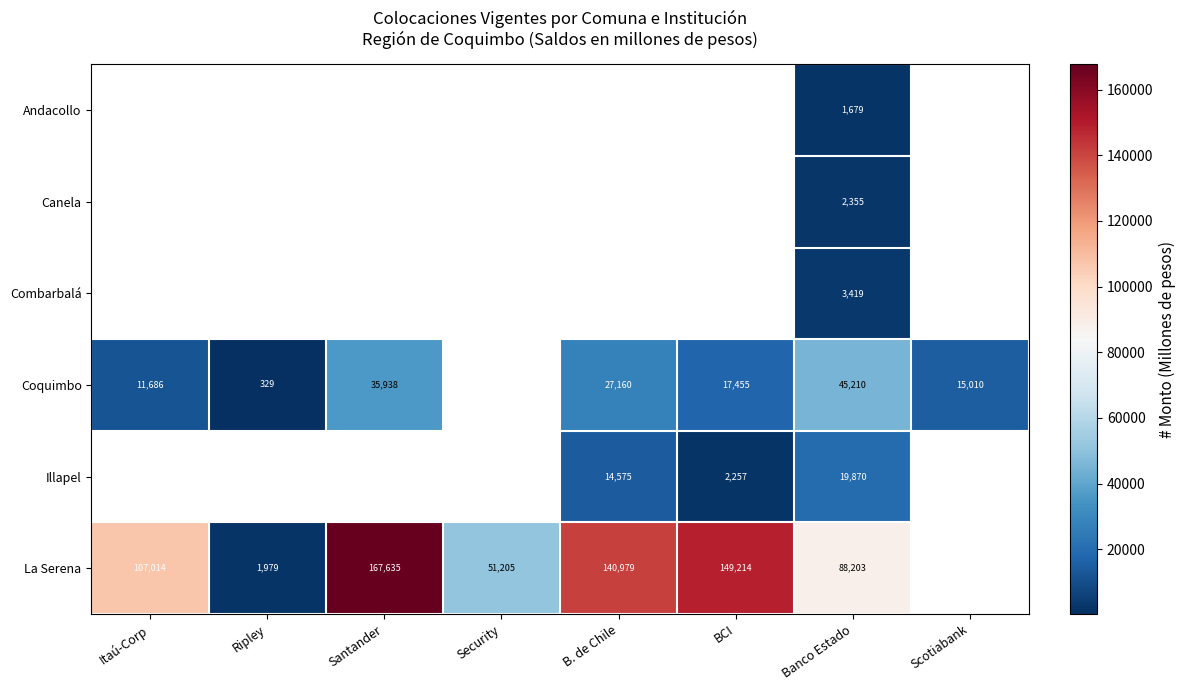

Which label corresponds to the largest value in the chart?

Santander